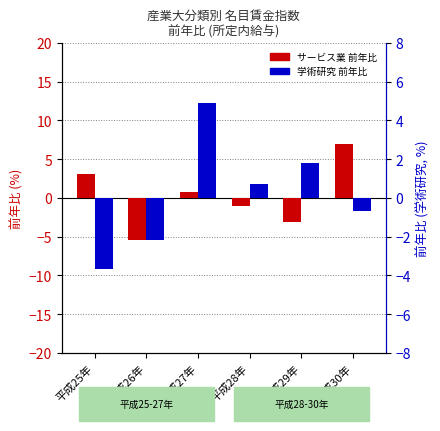

Between 平成28年 and 平成30年, which series saw the biggest shift?

前年比 (サービス業)